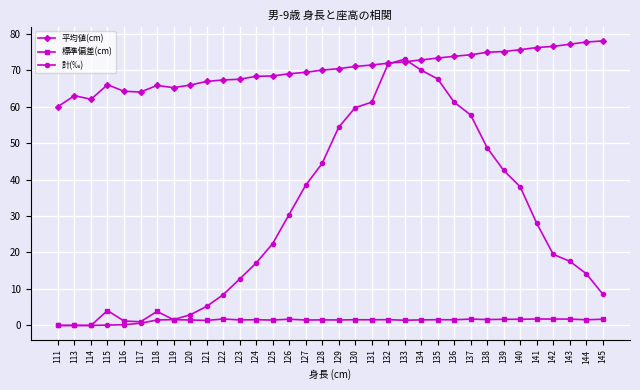

True or false: 標準偏差(cm) has more than 1 interior local peaks.

True